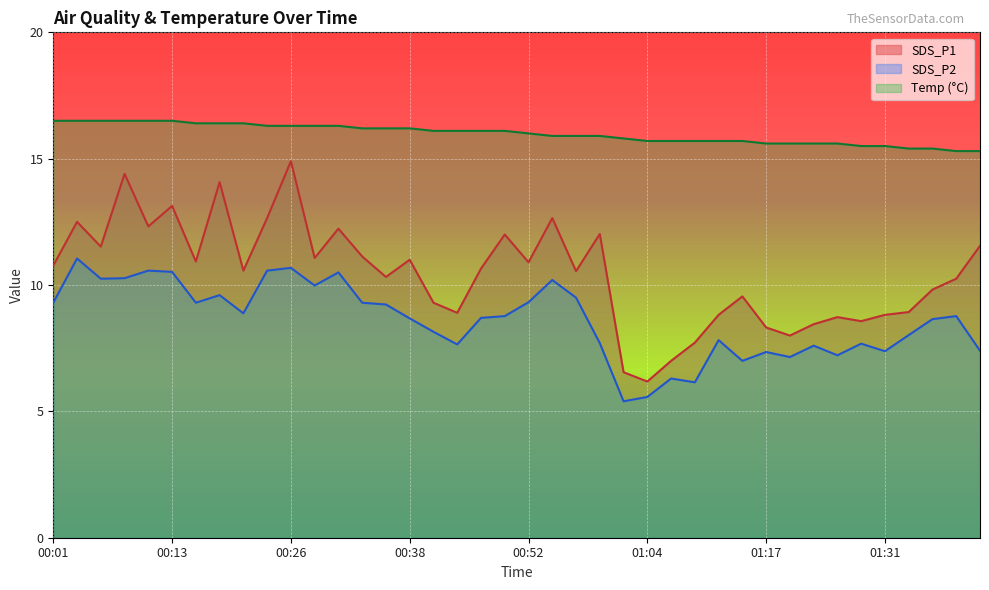

What is the label of the 38th point from the left?

01:37